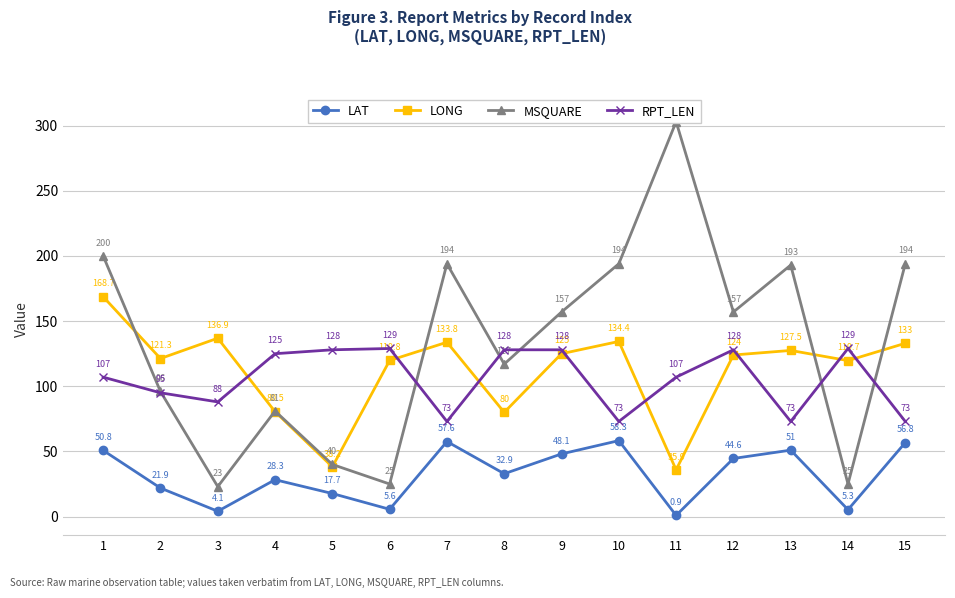

What are all the series names shown in the legend?

LAT, LONG, MSQUARE, RPT_LEN